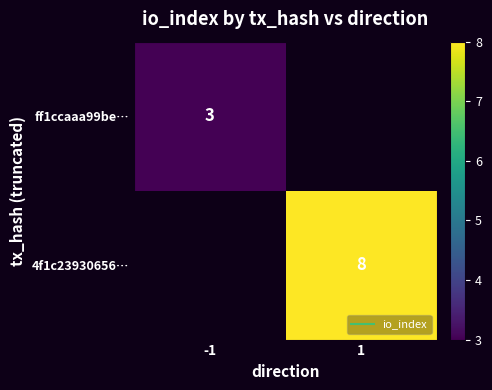

Count the number of data series in this chart.

2